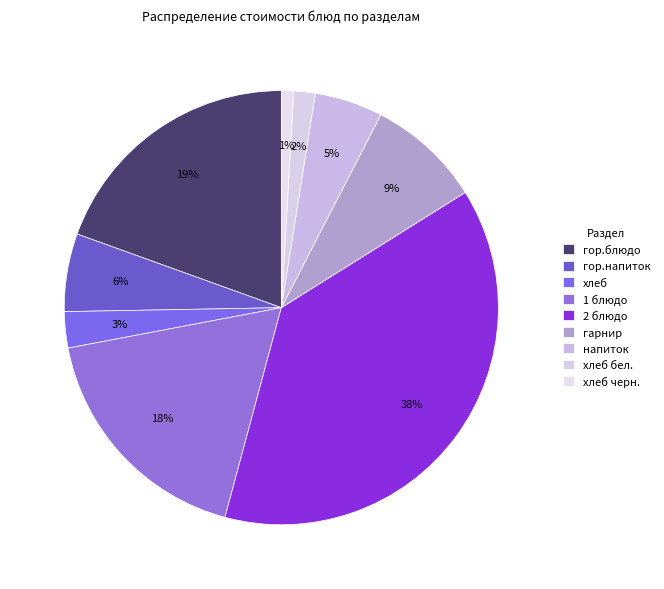

How many slices are in this pie chart?

9